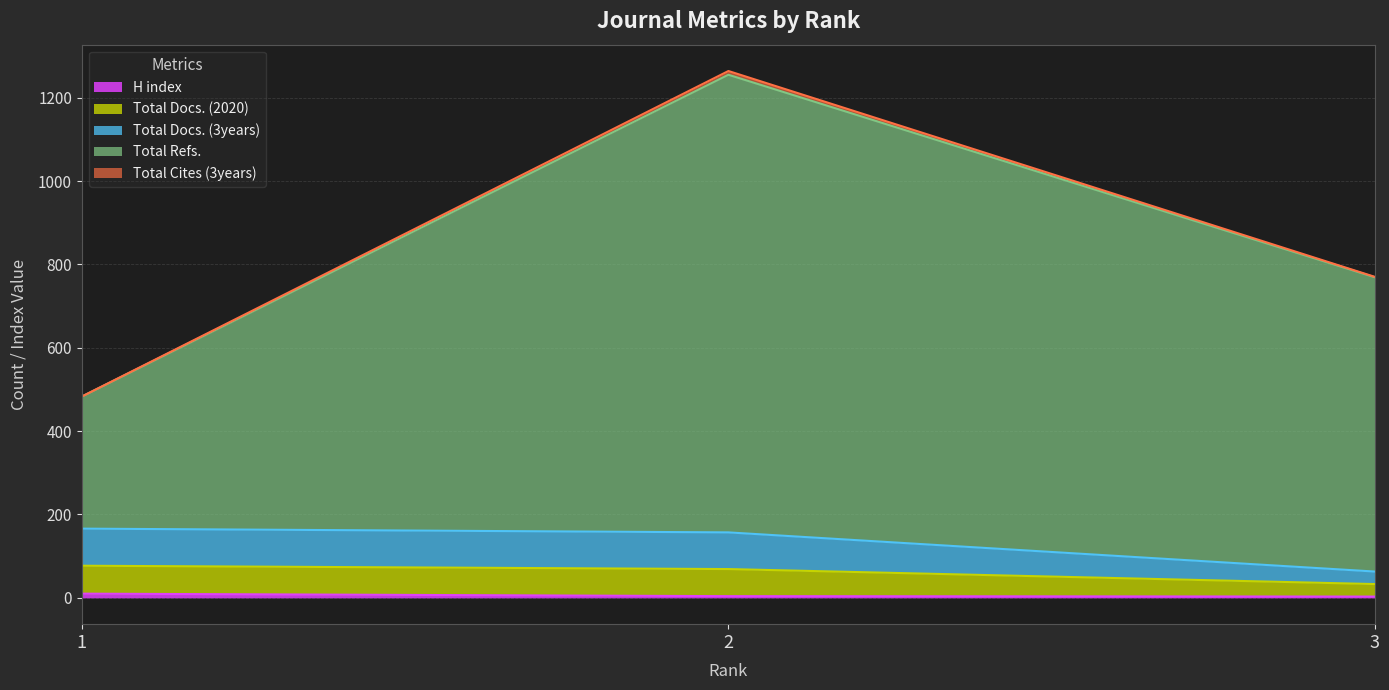

Does the chart display data point markers on the line(s)?

No